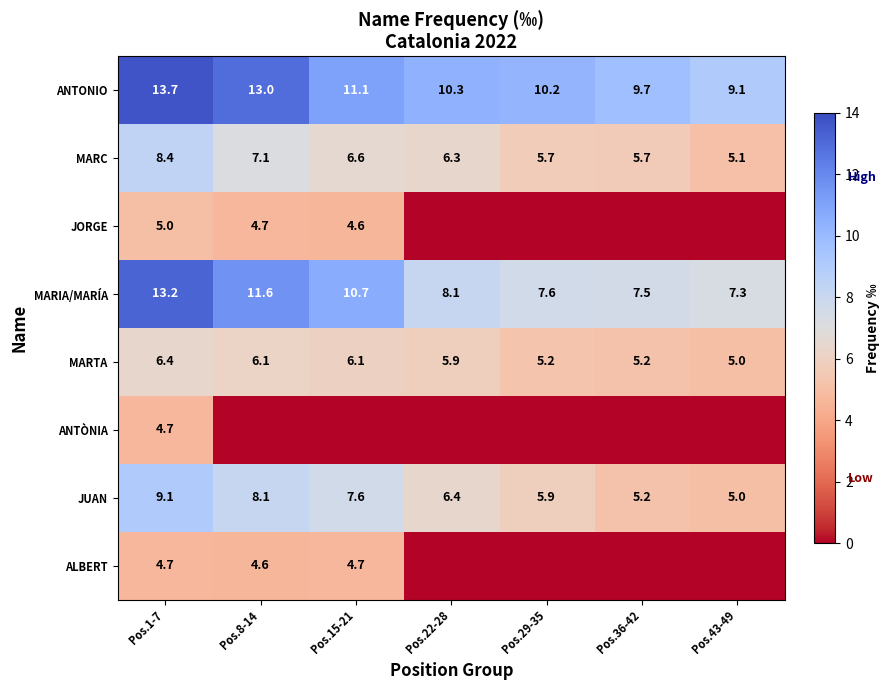

Rank the categories by MARIA/MARÍA value from highest to lowest.

Pos.1-7, Pos.8-14, Pos.15-21, Pos.22-28, Pos.29-35, Pos.36-42, Pos.43-49